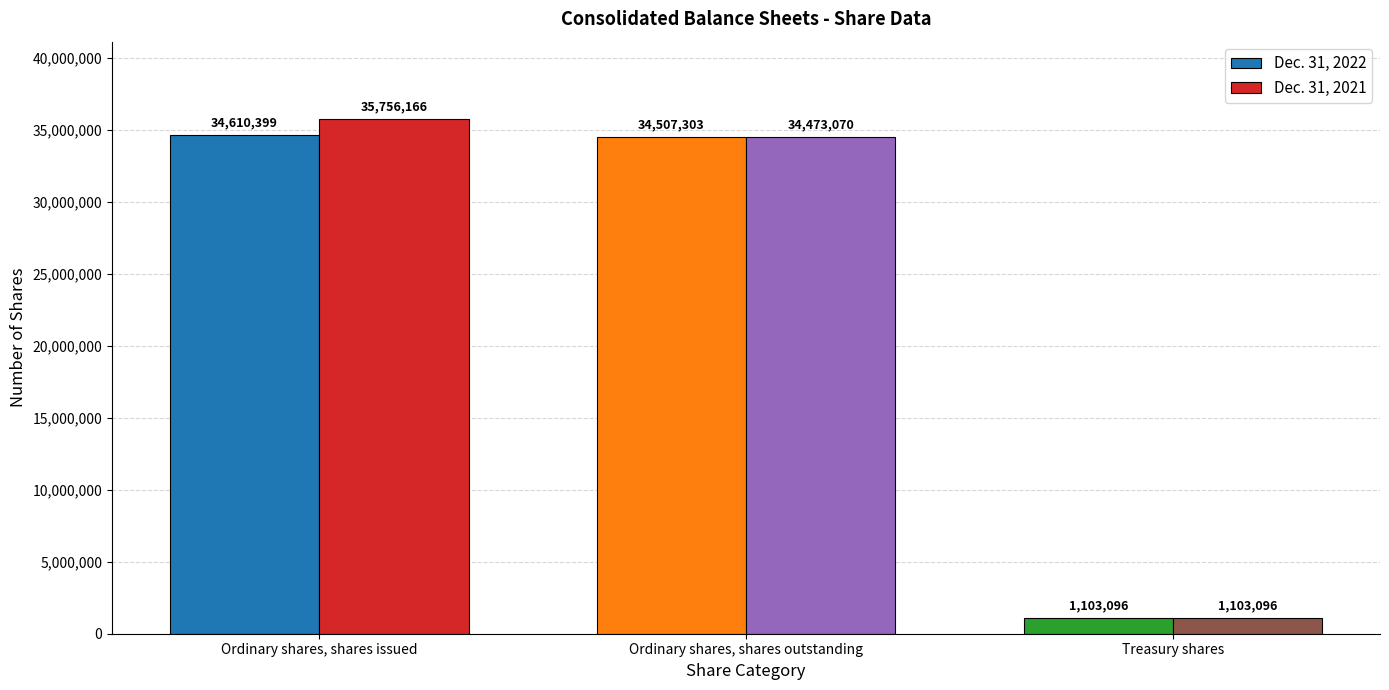

How many data points does each series have?

3